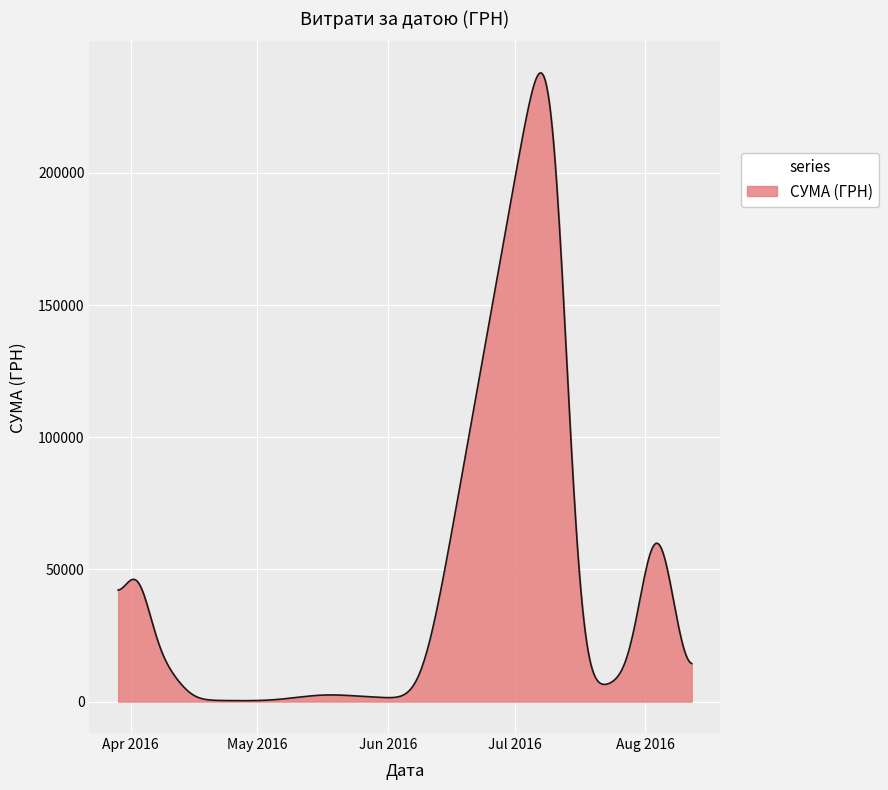

What is the difference between the maximum and minimum values?

237557.8